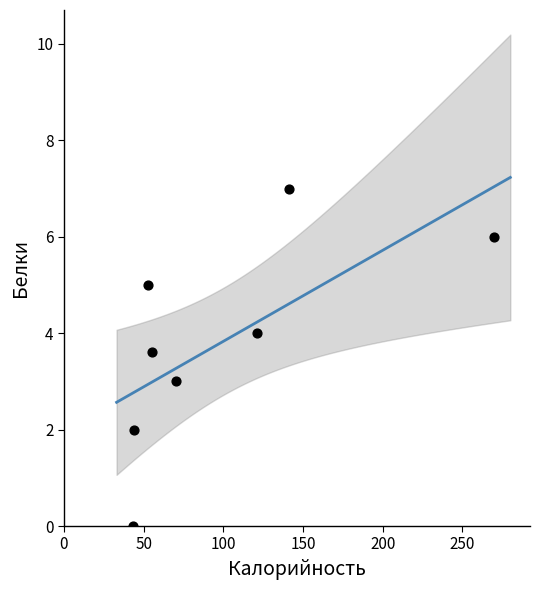

What is the average Y value?

3.8